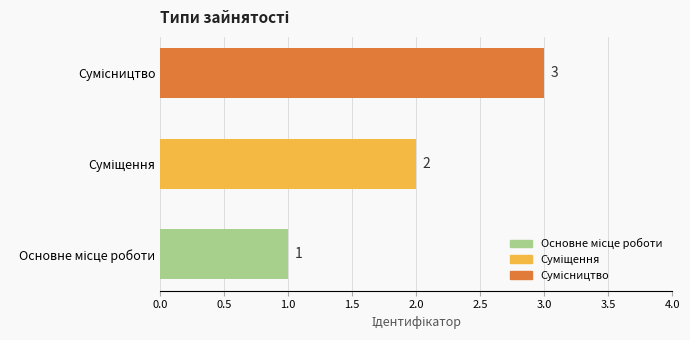

How many values are between 1 and 3?

3